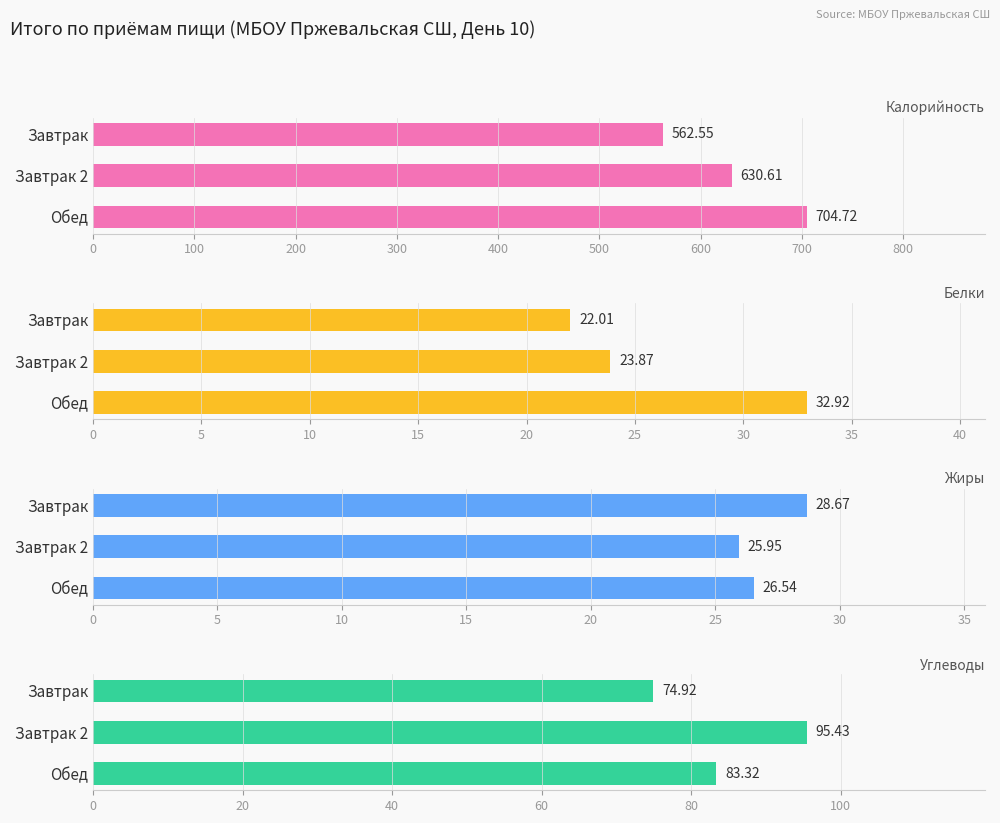

At Завтрак, list the series in order from smallest to largest.

Белки, Жиры, Углеводы, Калорийность